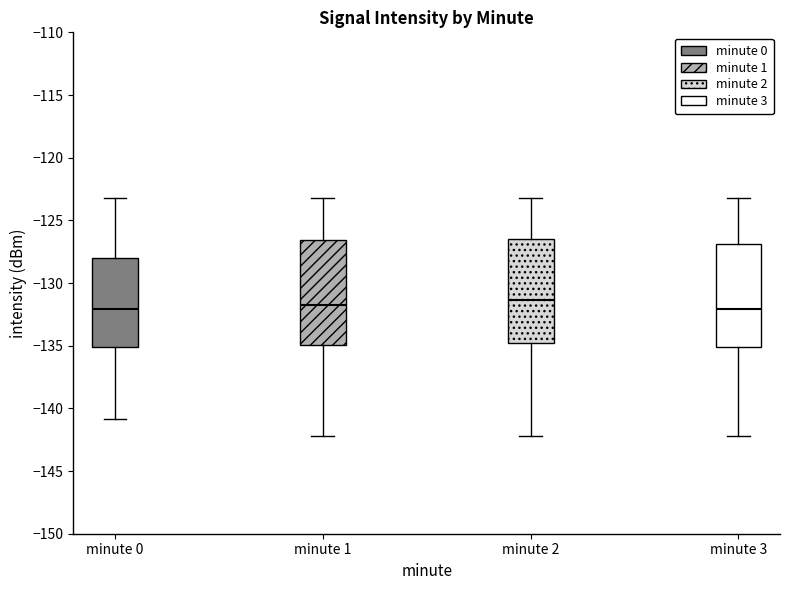

Reading left to right, read every box against the y-axis: the position of its median line, the range the box covers, and the ends of its whiskers. The values are not printed on the chart, so give them approximately, as read against the axis.

minute 0: median -132.0, box -135.0 to -128.0, whiskers -141.0 to -123.0
minute 1: median -132.0, box -135.0 to -126.5, whiskers -142.0 to -123.0
minute 2: median -131.5, box -135.0 to -126.5, whiskers -142.0 to -123.0
minute 3: median -132.0, box -135.0 to -127.0, whiskers -142.0 to -123.0